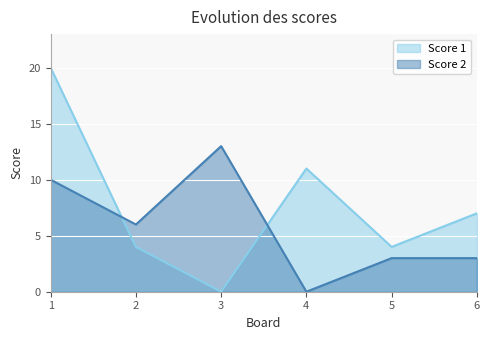

How many Score 2 values are between 3 and 10?

4